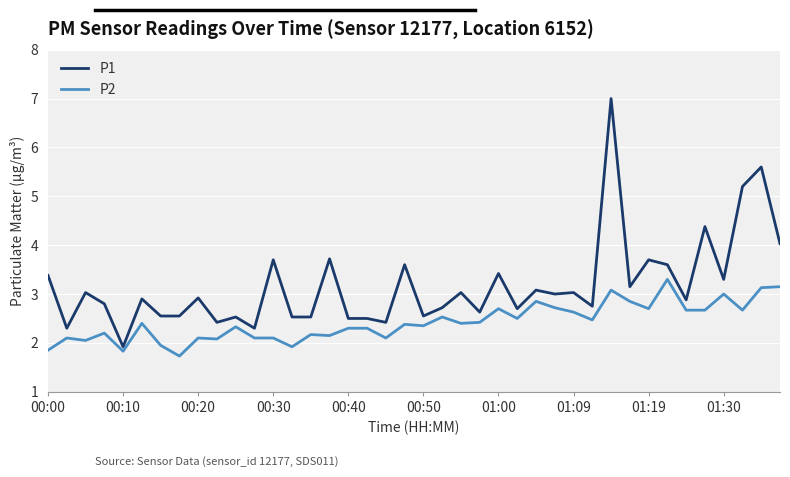

Rank the series by their maximum value, from lowest to highest.

P2, P1